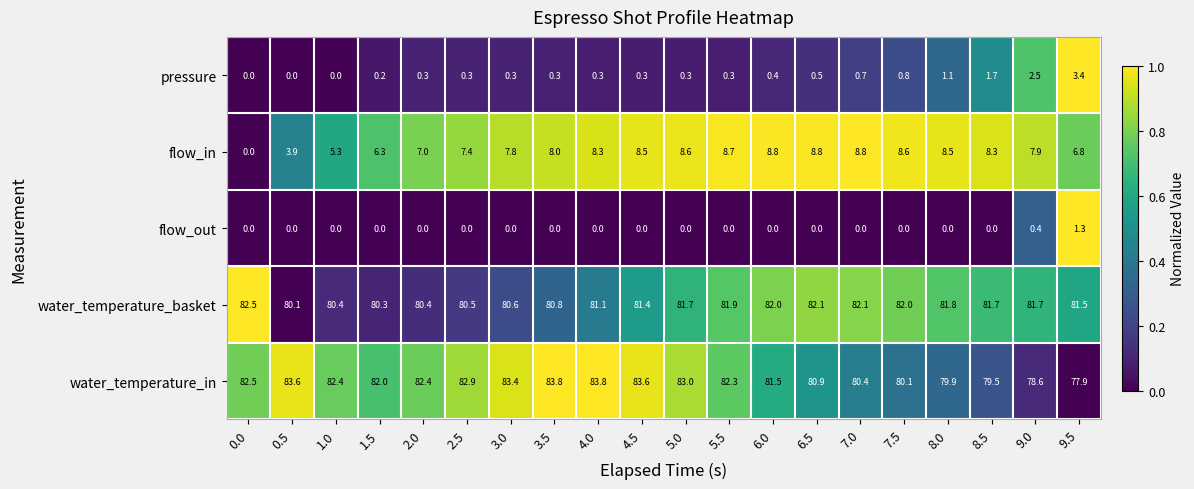

Count the flow_out values in the range 0 to 1.

19